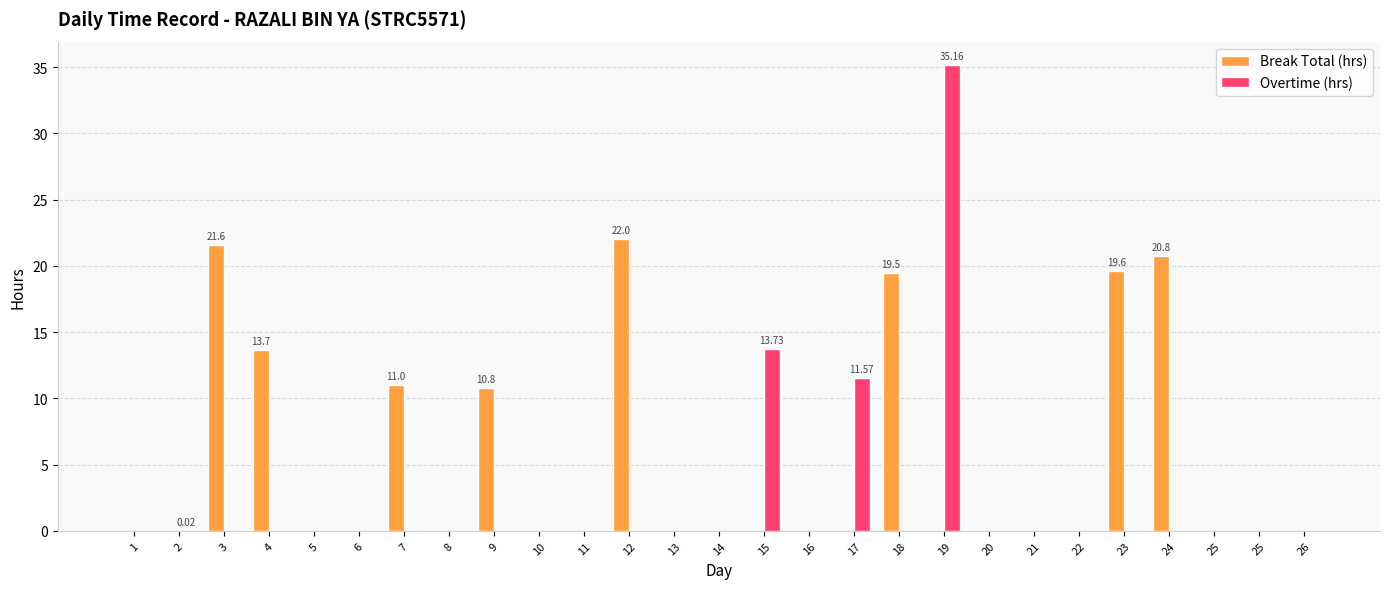

How many categories are shown in the chart?

27